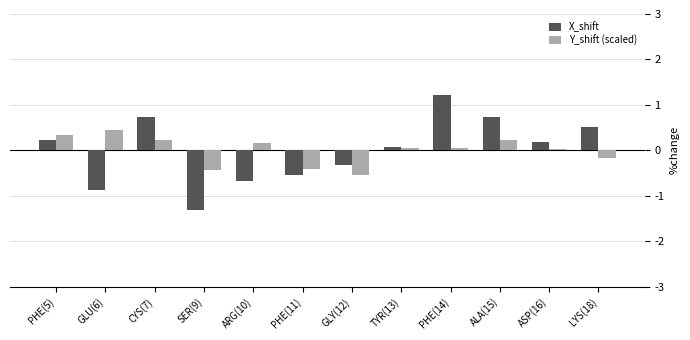

How many values in the Y_shift (scaled) series are below 0?

4